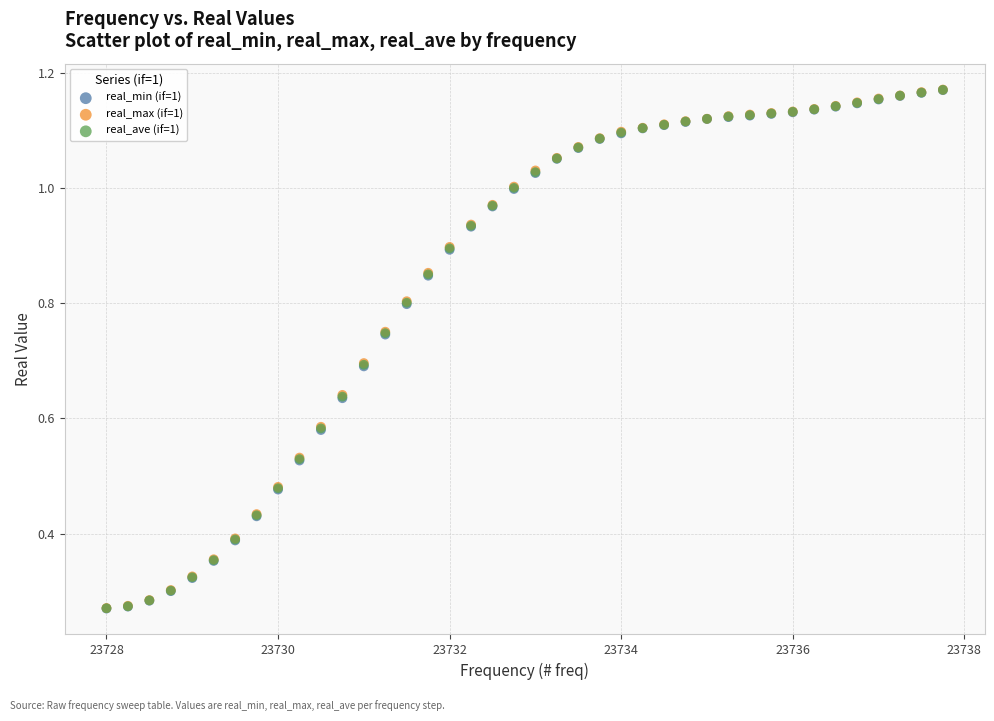

What are all the series names shown in the legend?

real_min (if=1), real_max (if=1), real_ave (if=1)